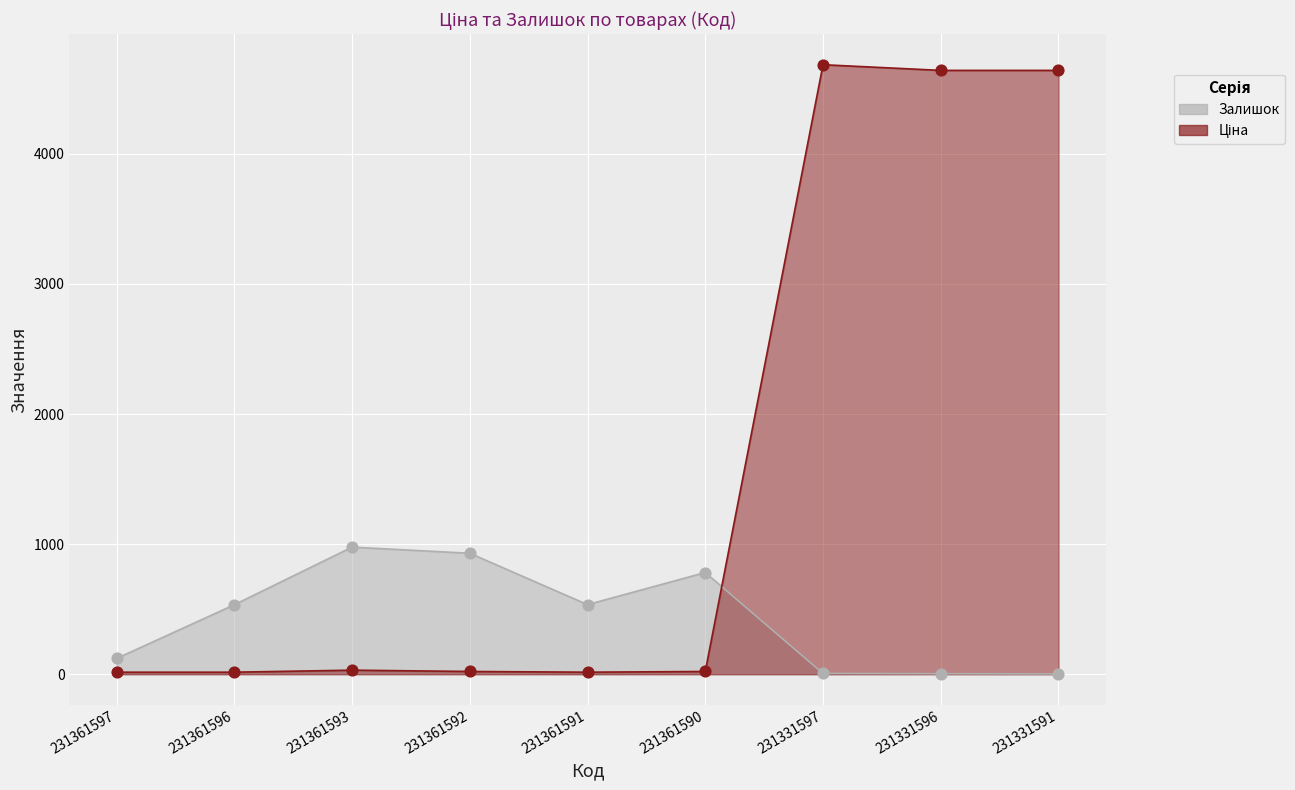

What are all the series names shown in the legend?

Залишок, Ціна